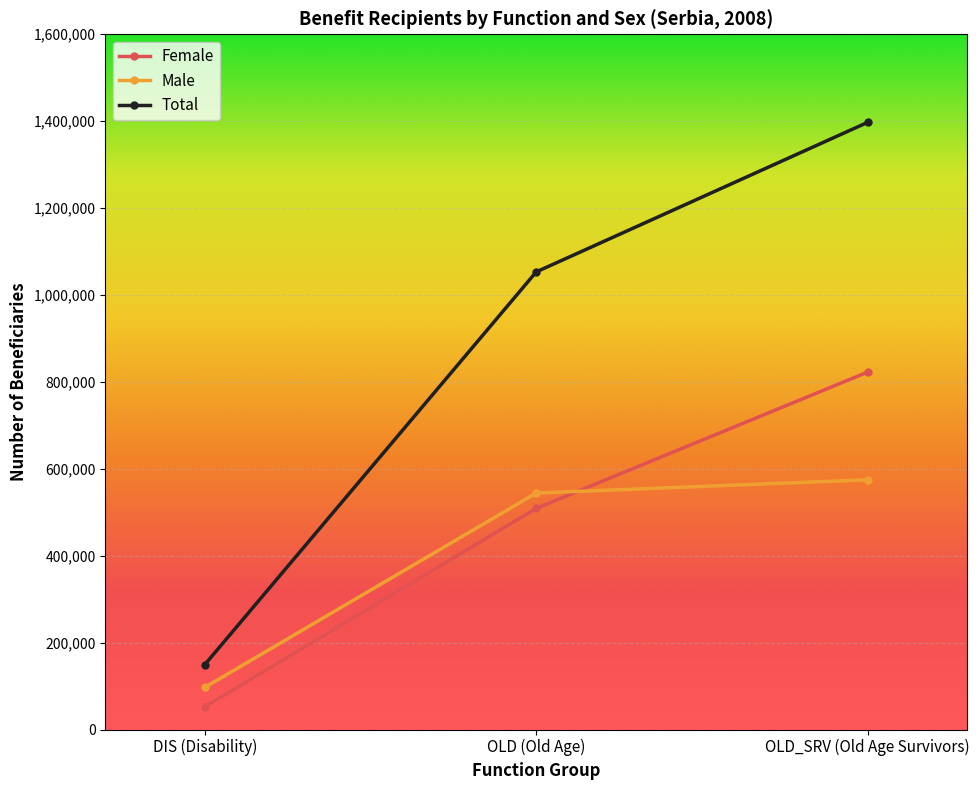

Where is Female nearest to the value 437492?

OLD (Old Age)